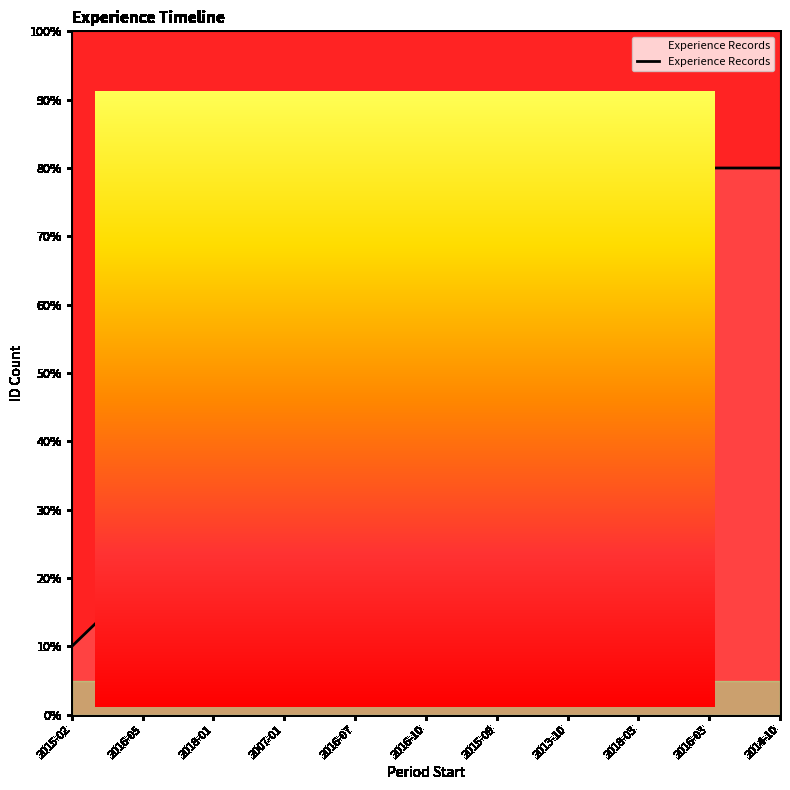

What is the label of the 11th point from the right?

2015-02